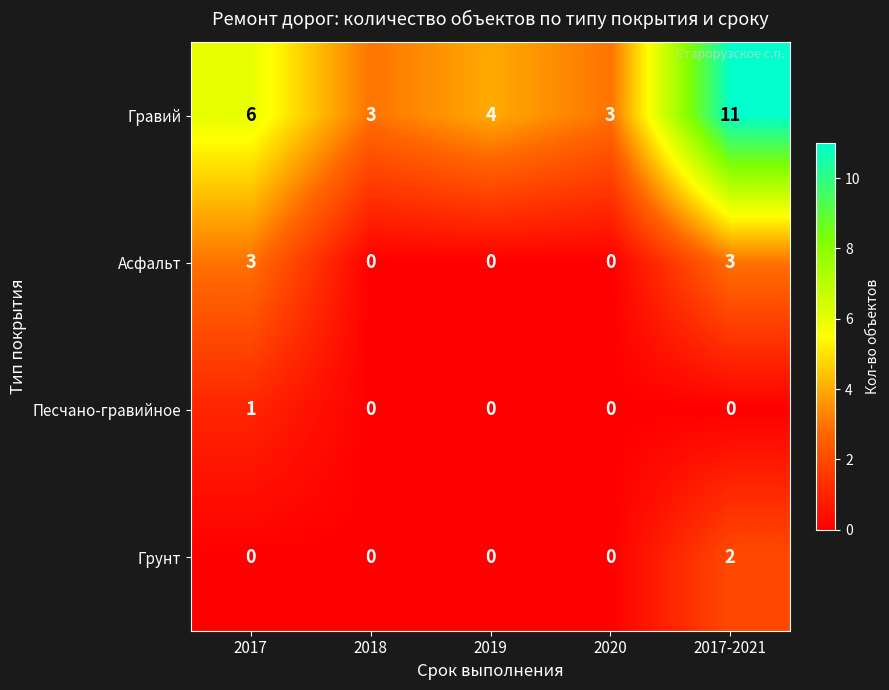

True or false: Гравий has a value of 3 at 2018.

True